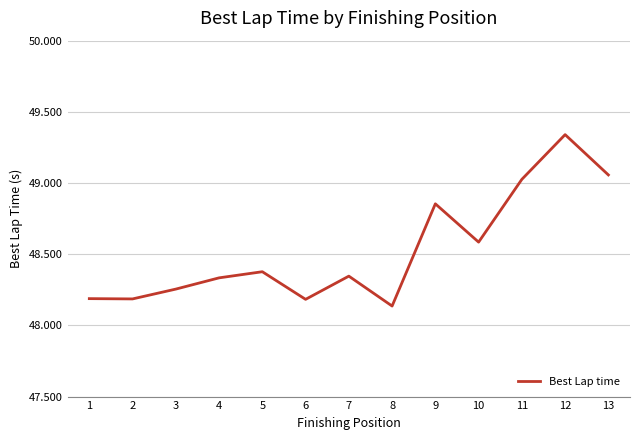

The value at 2 is 26.0. True or false?

False